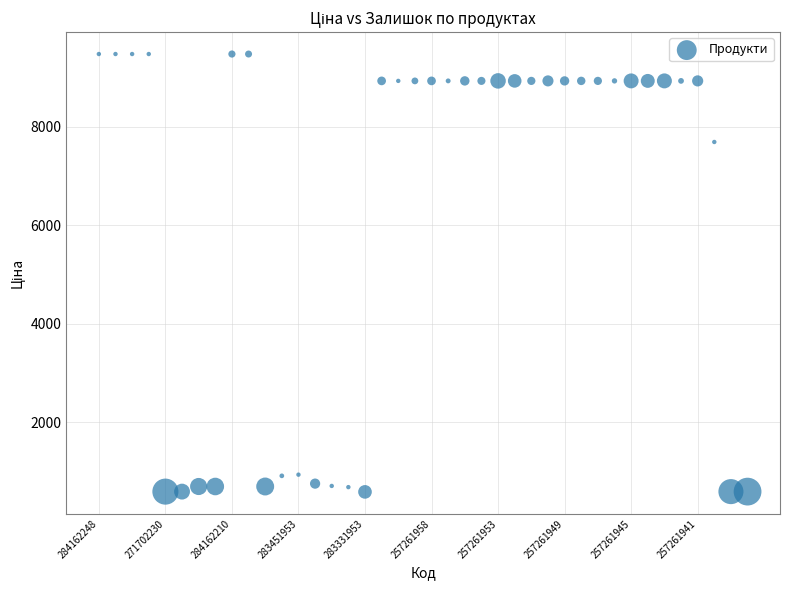

What is the range of Y values (max minus min)?

8895.7